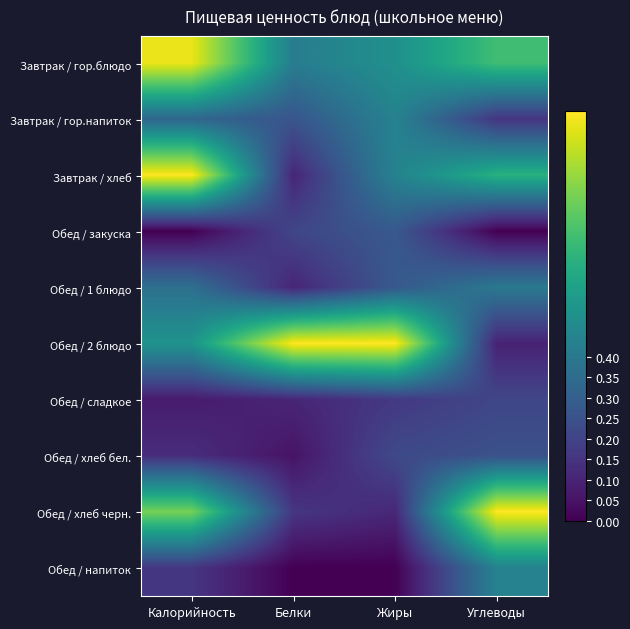

Which label corresponds to the smallest value in the chart?

Калорийность